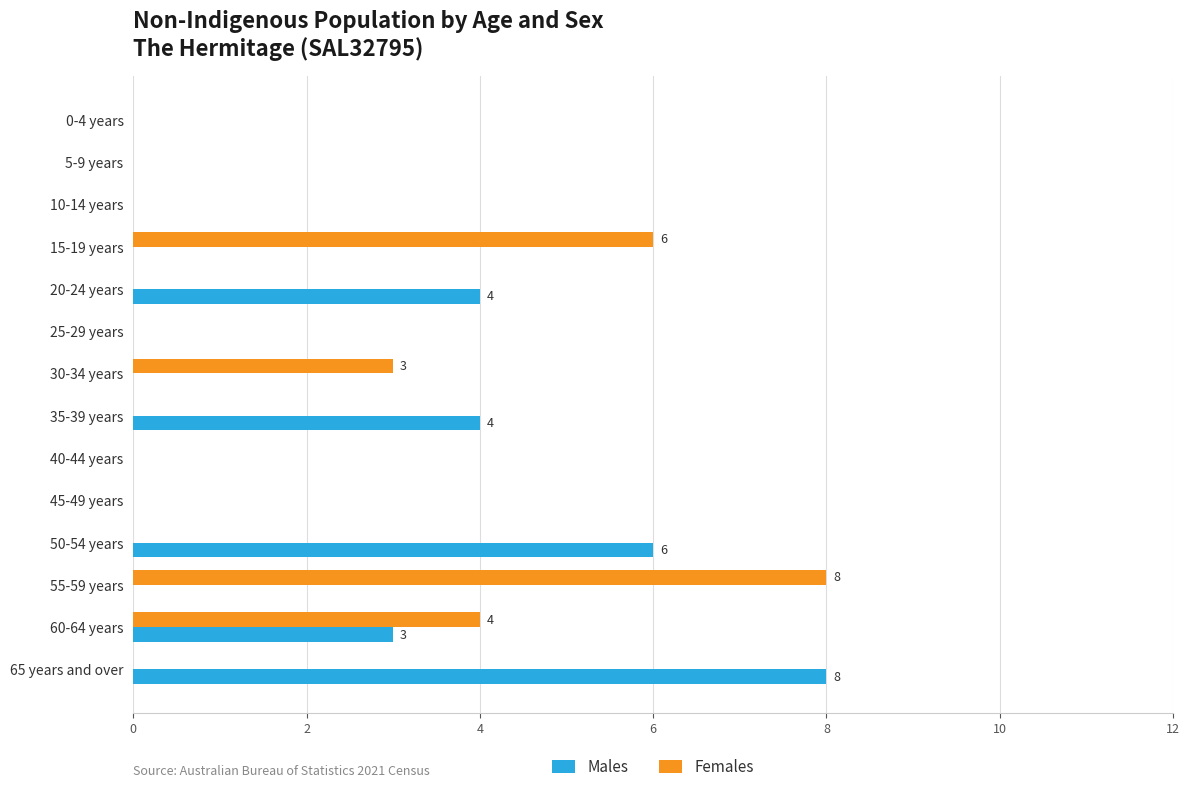

What is the greatest value displayed?

8